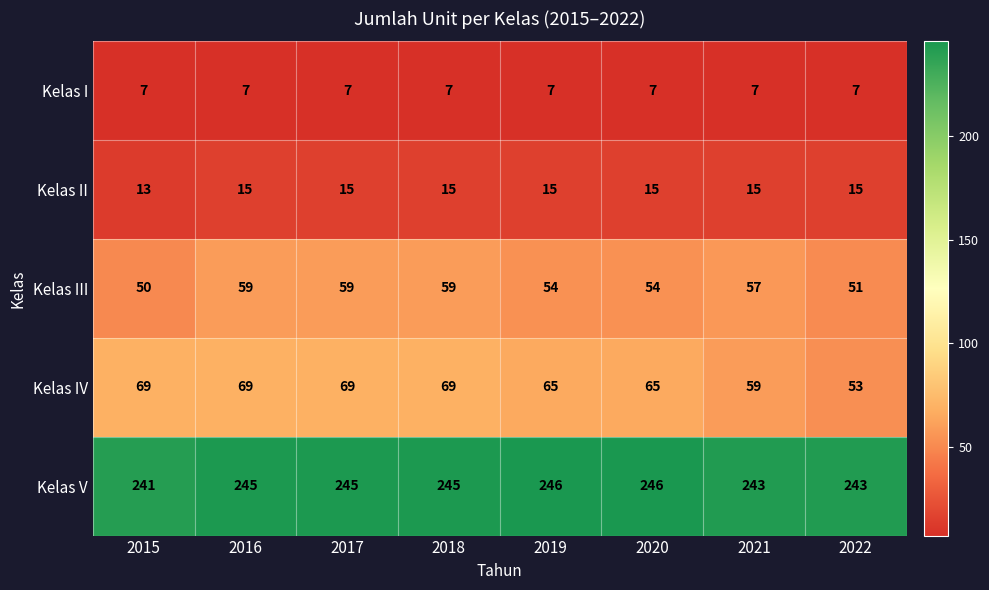

Between 2016 and 2019, which series saw the biggest shift?

Kelas III